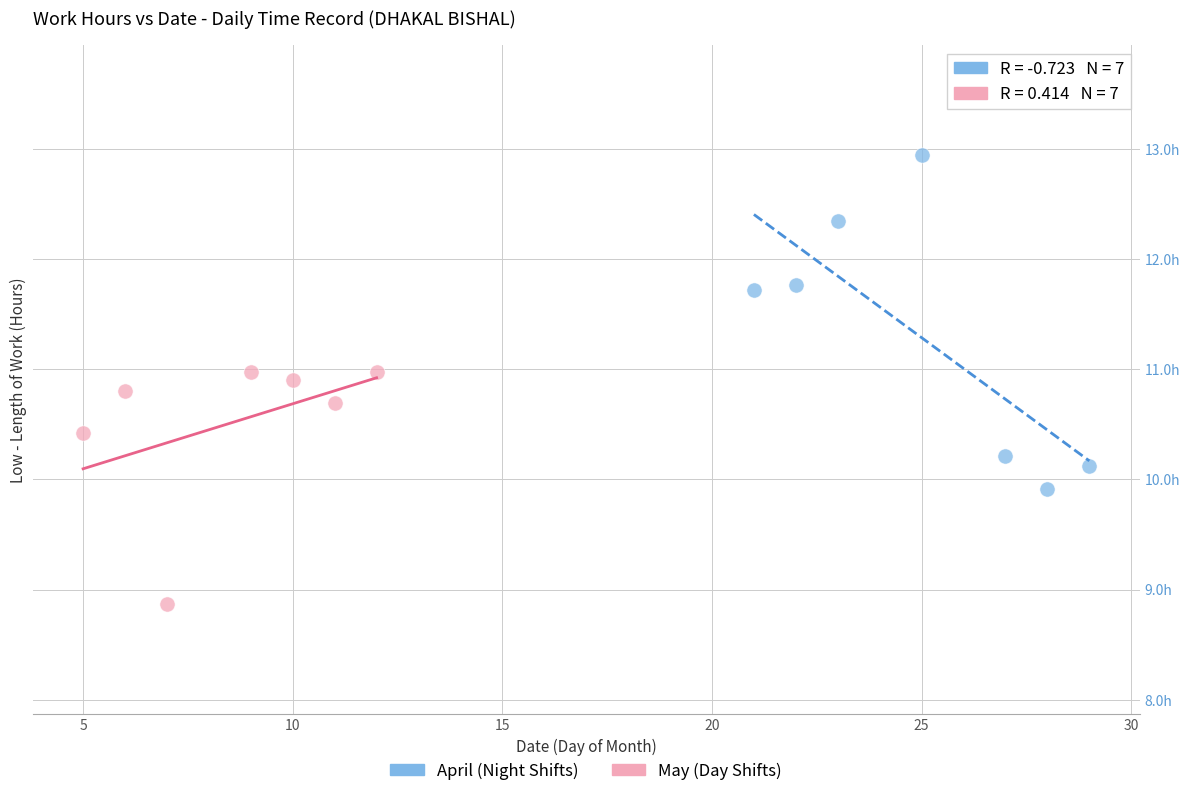

What are all the series names shown in the legend?

April (Night Shifts), May (Day Shifts)